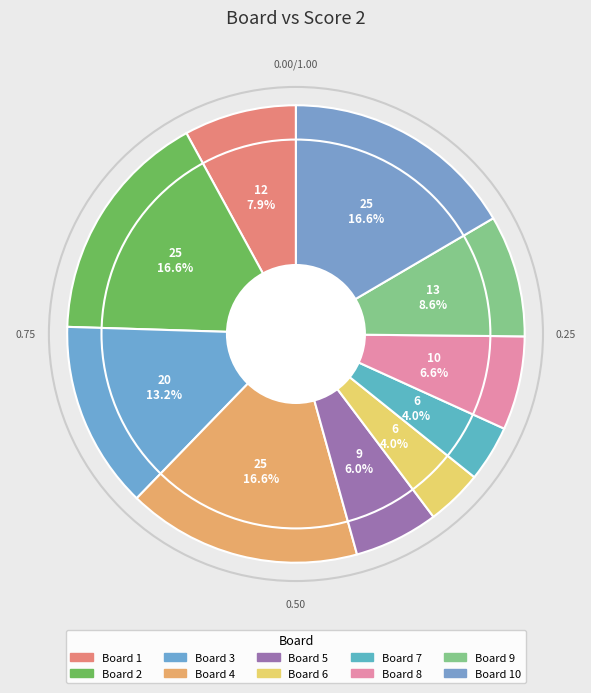

True or false: 5 accounts for 11% of the total.

False